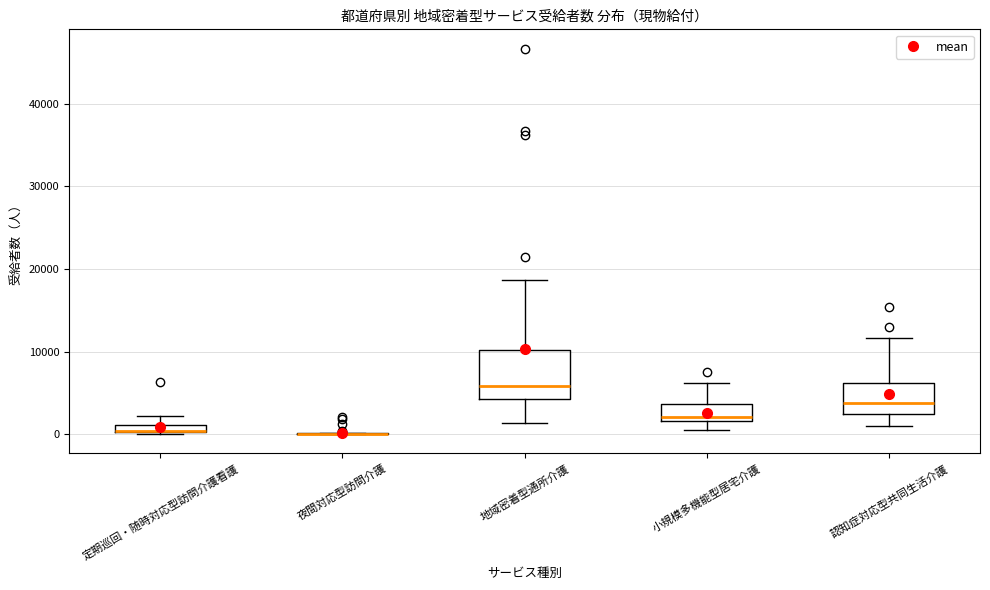

Which box is the tallest, from its lower edge to its upper edge?

地域密着型通所介護